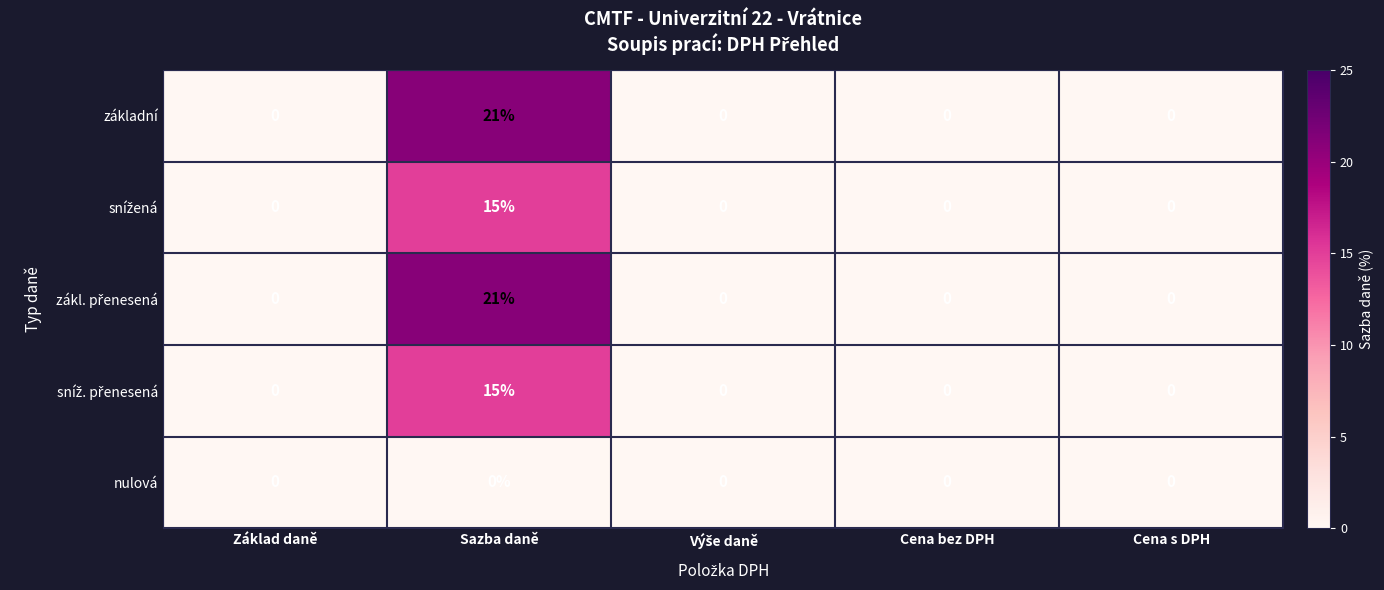

What is the sum of the základní values at Sazba daně and Cena bez DPH?

21